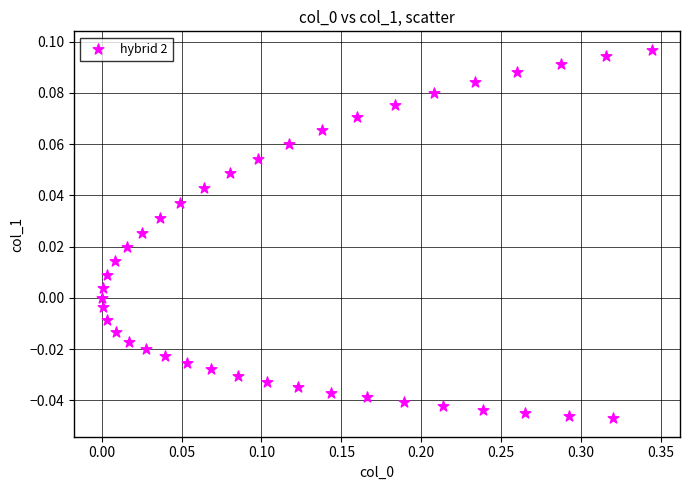

What is the range of X values (max minus min)?

0.3